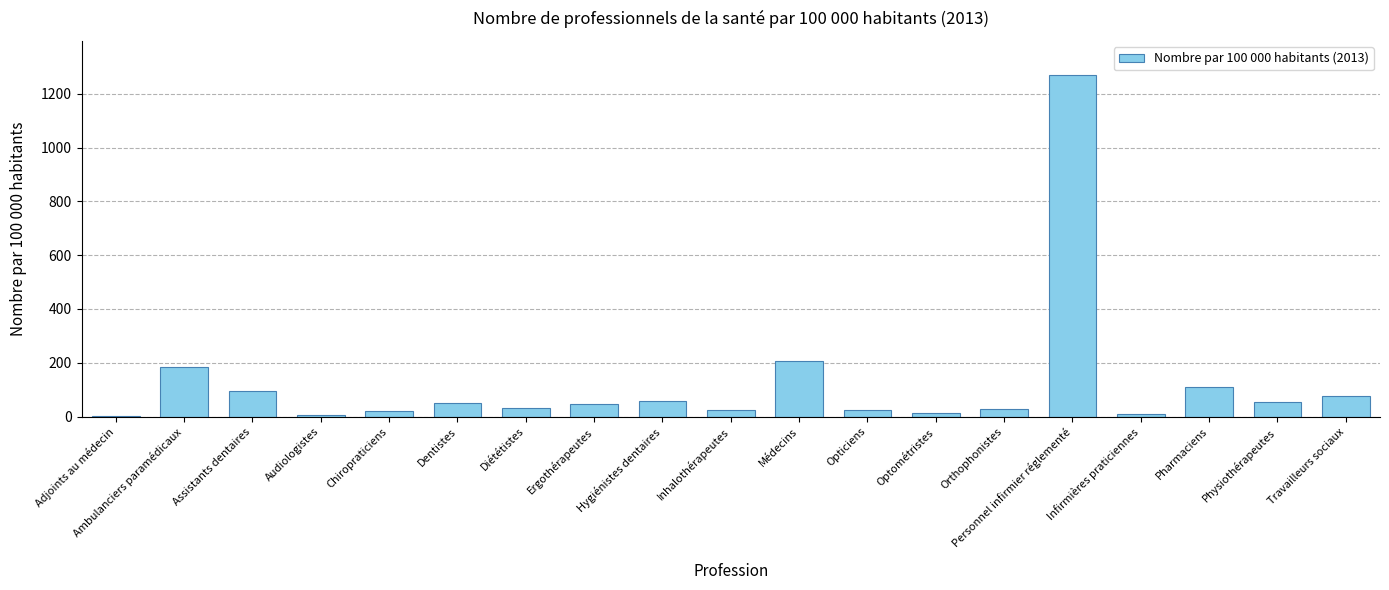

Which category has the highest value across all series?

Personnel infirmier réglementé